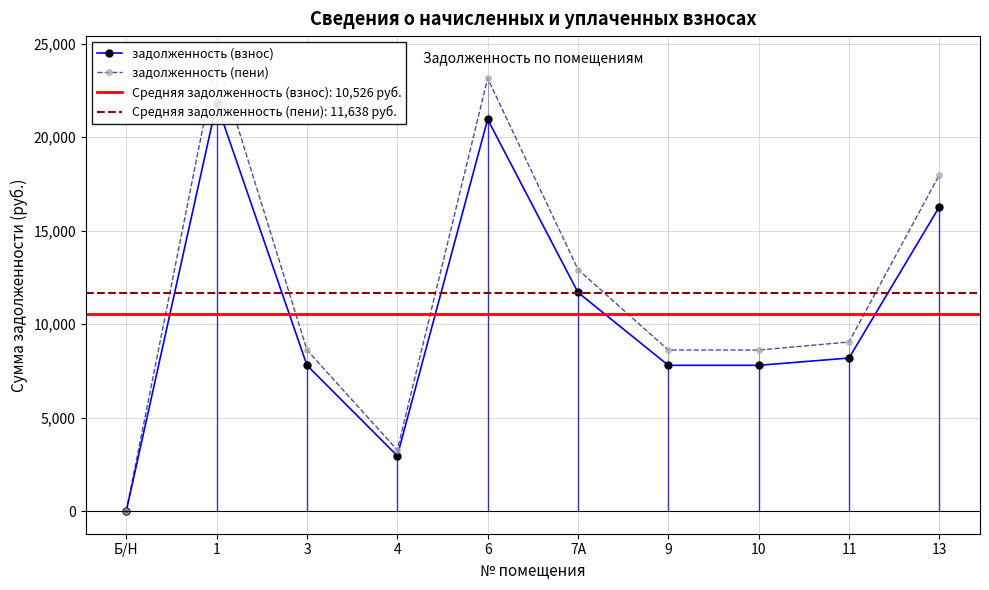

What is the average value of the задолженность (взнос) series?

10525.5